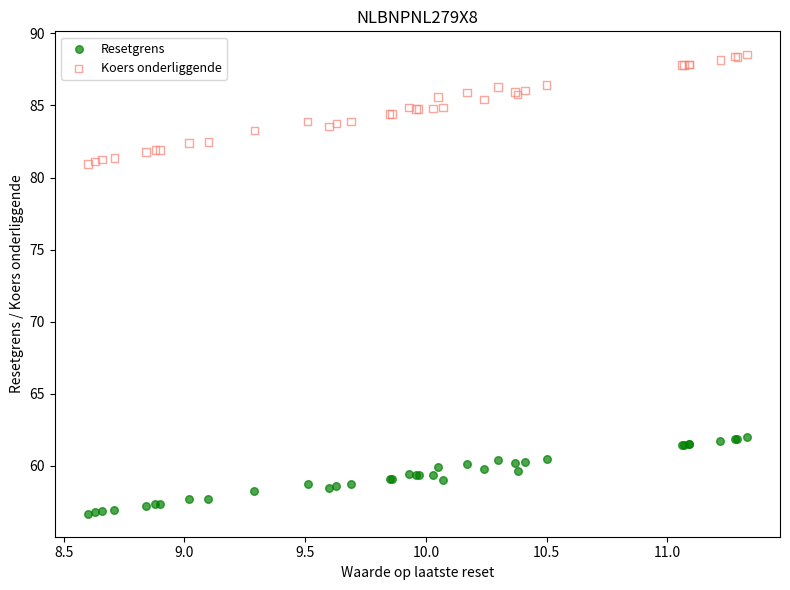

Which series reaches the maximum Y coordinate?

Koers onderliggende